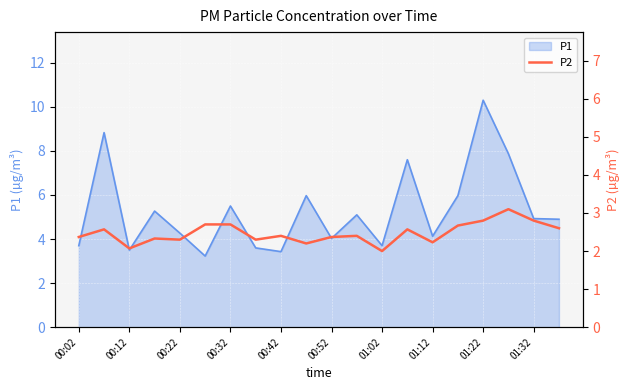

Is it true that P1 equals 3.7 at 01:02?

True